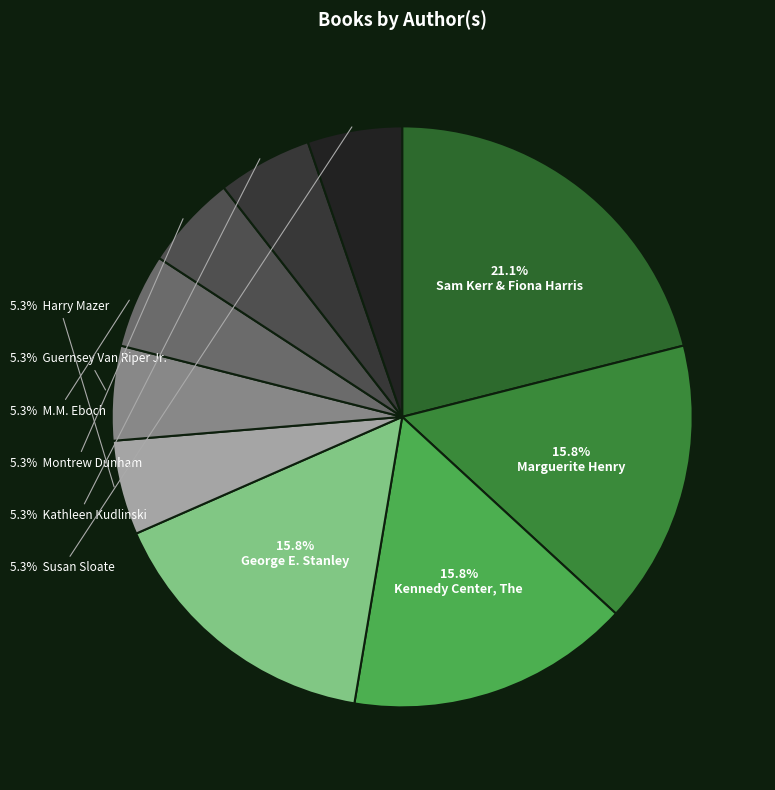

What is the smallest slice in the pie chart?

Harry Mazer